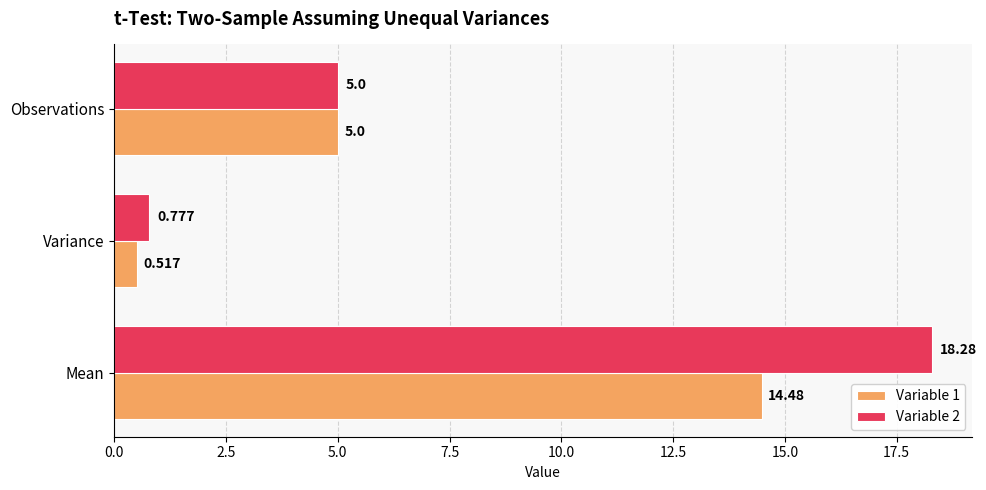

Which category has the highest value across all series?

Mean